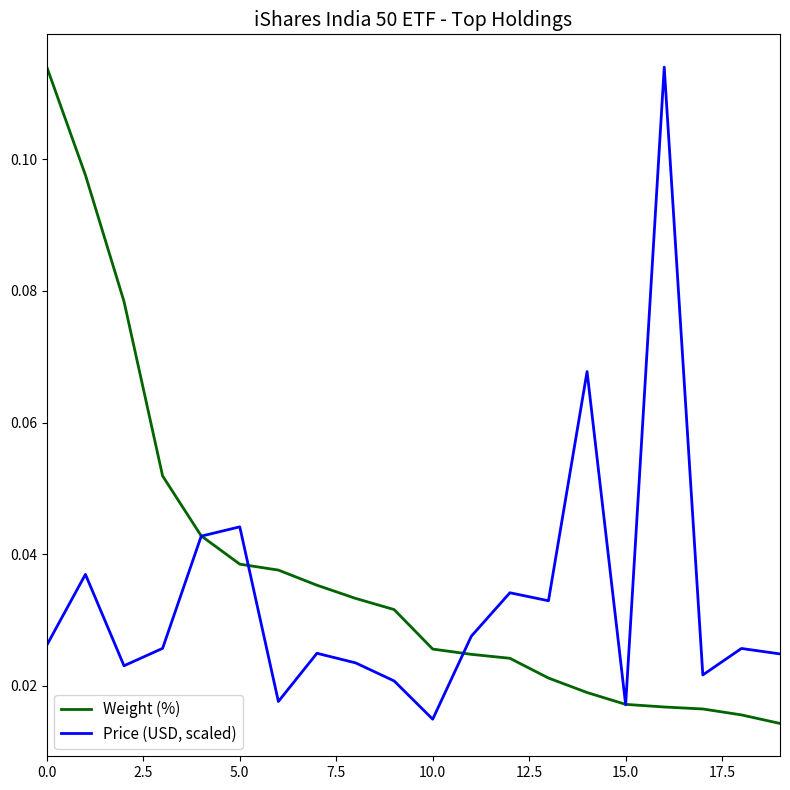

Rank the series by their average value, from lowest to highest.

Price (USD, scaled), Weight (%)